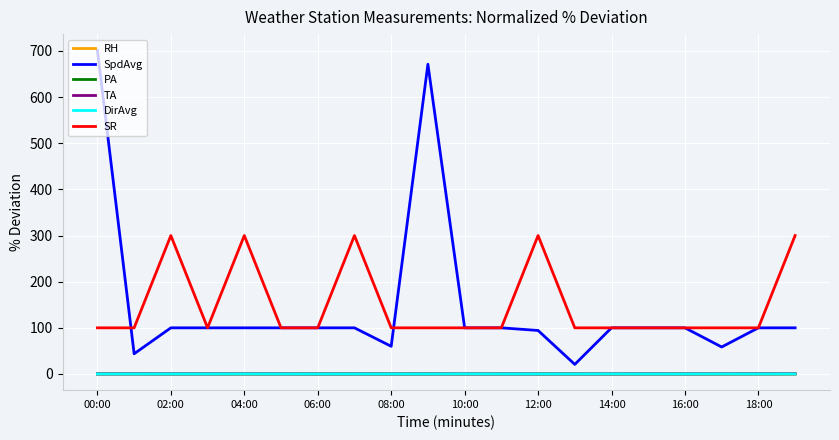

What is the greatest value displayed?

701.5